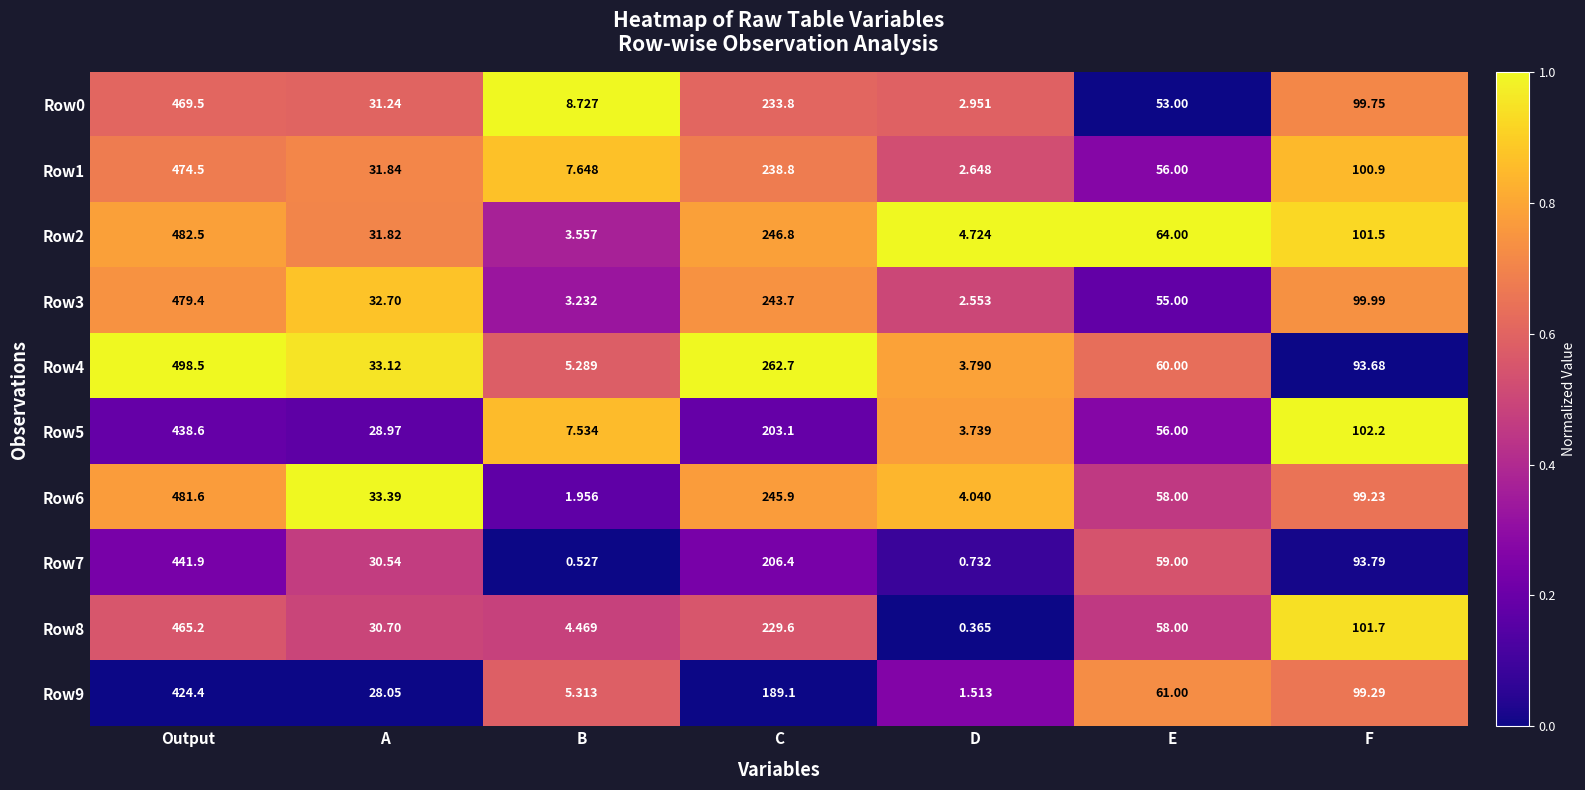

At which label does Row8 first exceed 58?

Output